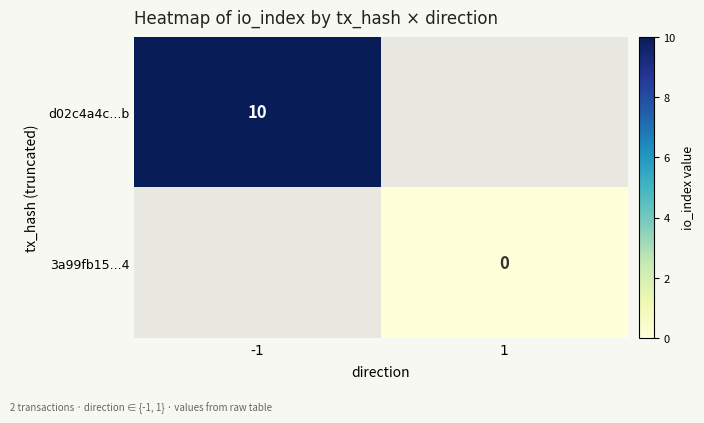

True or false: d02c4a4c...b has a value of 6 at -1.

False